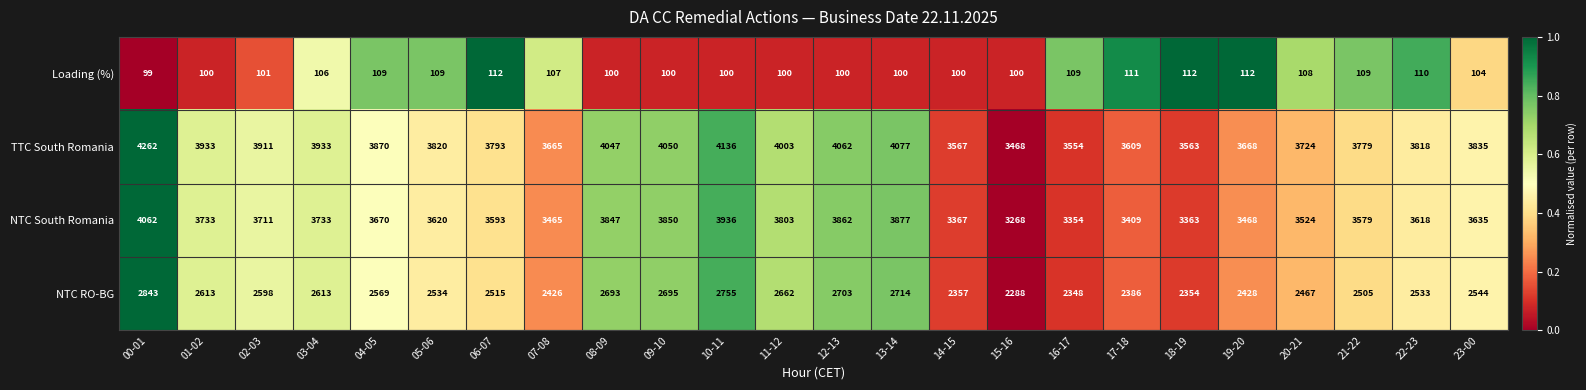

What is the spread (max minus min) of values at 18-19?

3451